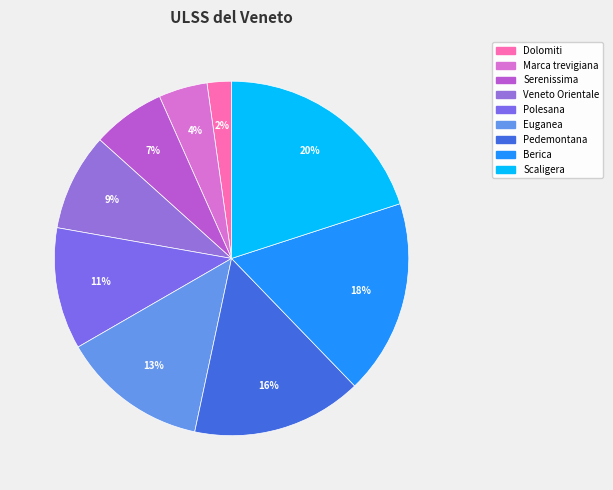

Which has a higher value, Pedemontana or Serenissima?

Pedemontana